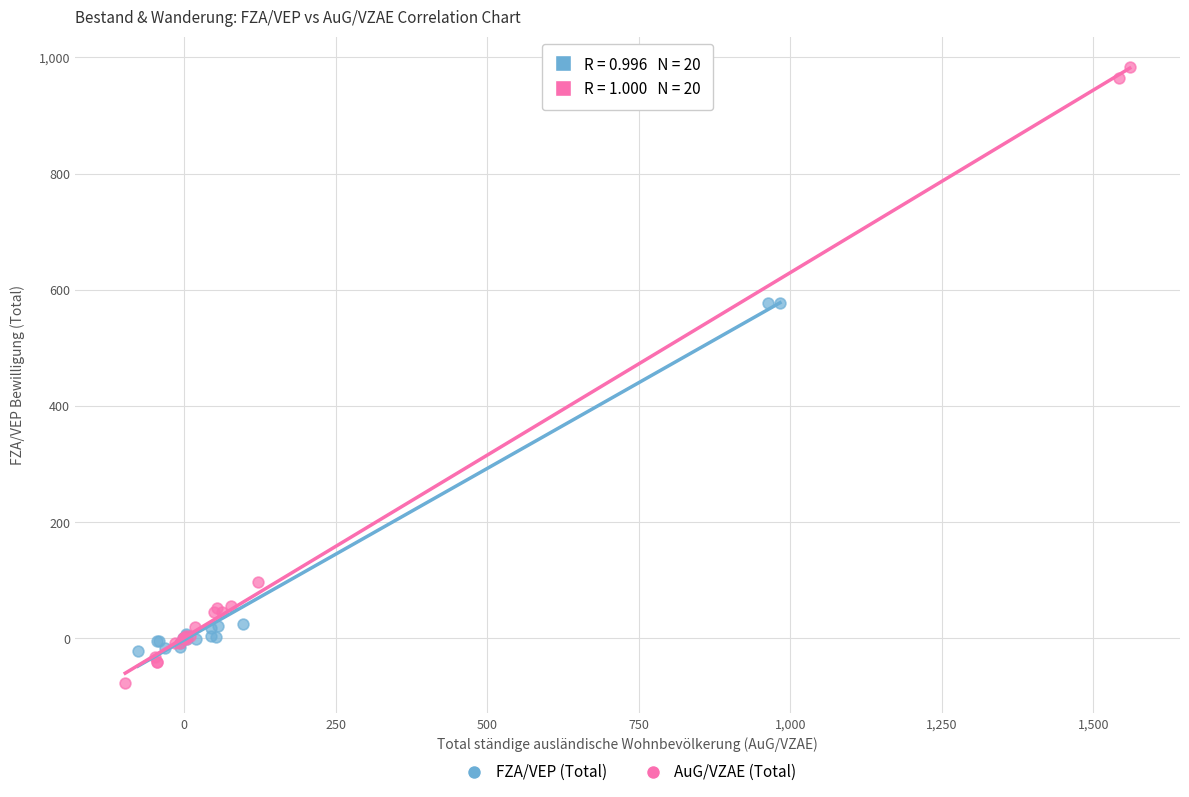

Which series contains the lowest Y value?

AuG/VZAE (Total)